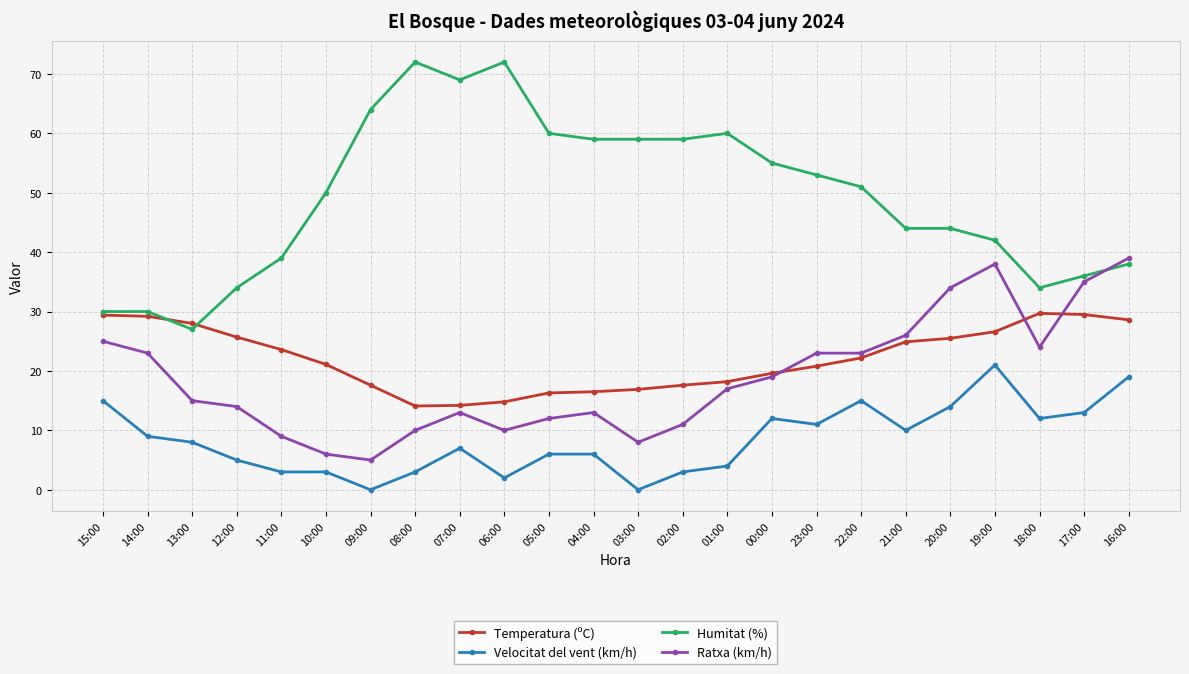

At 20:00, list the series in order from largest to smallest.

Humitat (%), Ratxa (km/h), Temperatura (ºC), Velocitat del vent (km/h)